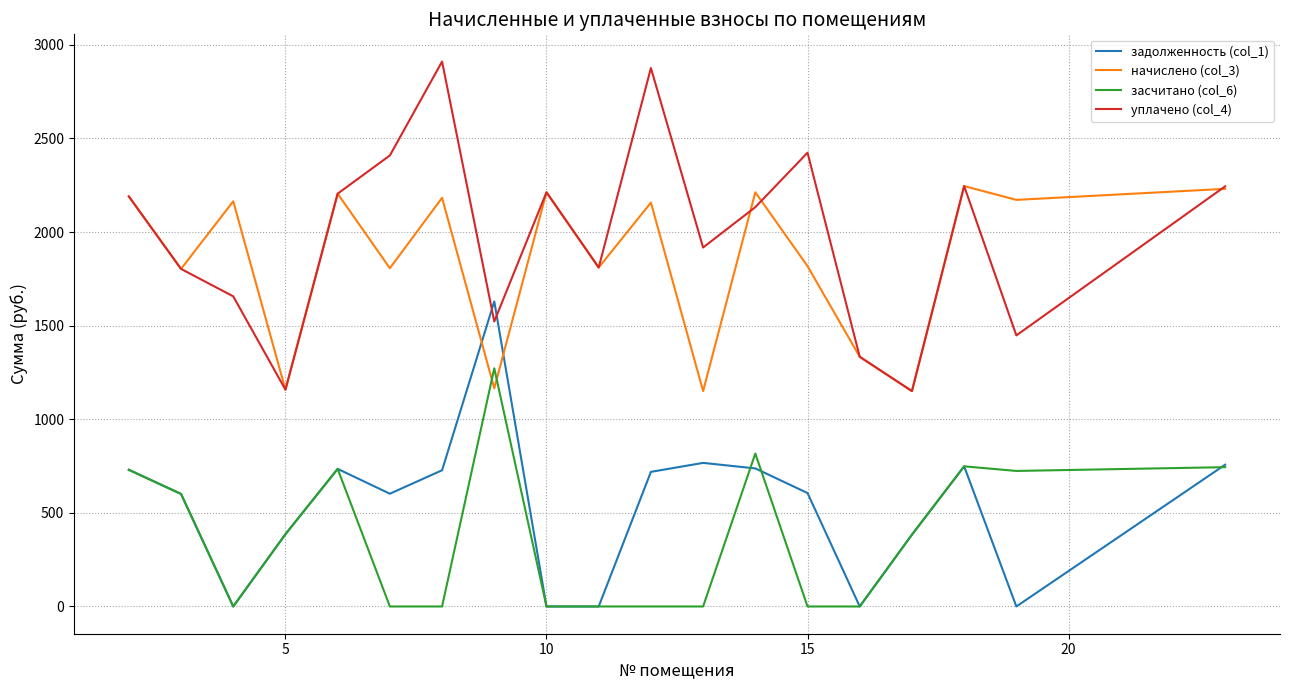

At how many categories does at least one series exceed 526?

19